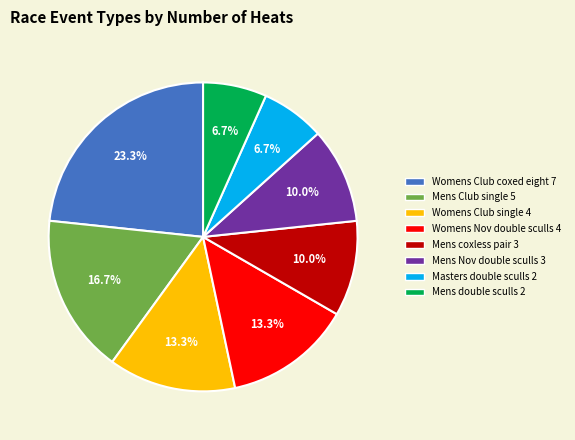

The Mens Club single slice represents 17% of the pie. True or false?

True